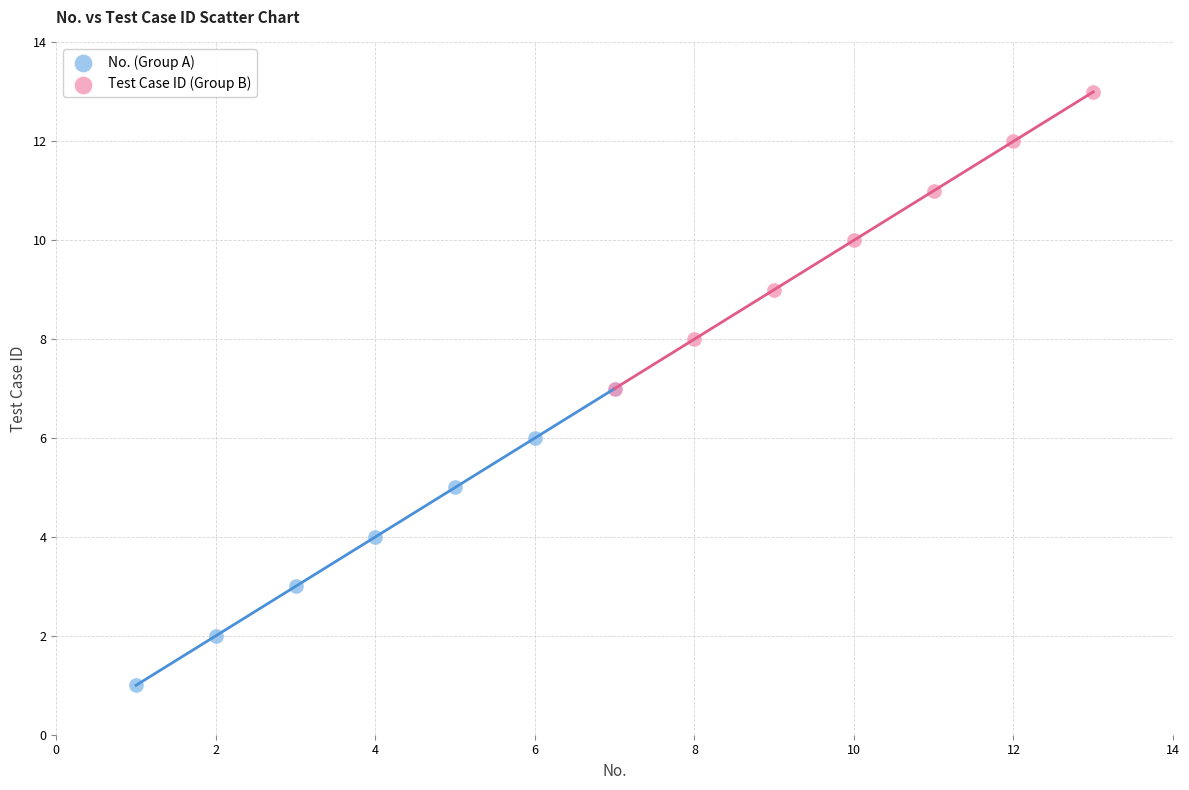

Which series contains the highest Y value?

Test Case ID (Group B)